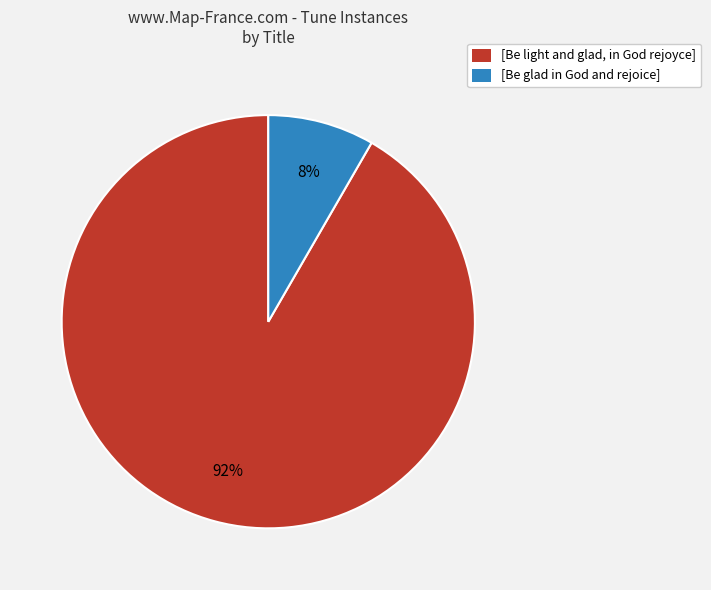

To the nearest percent, what percentage of the pie is [Be glad in God and rejoice]?

8%